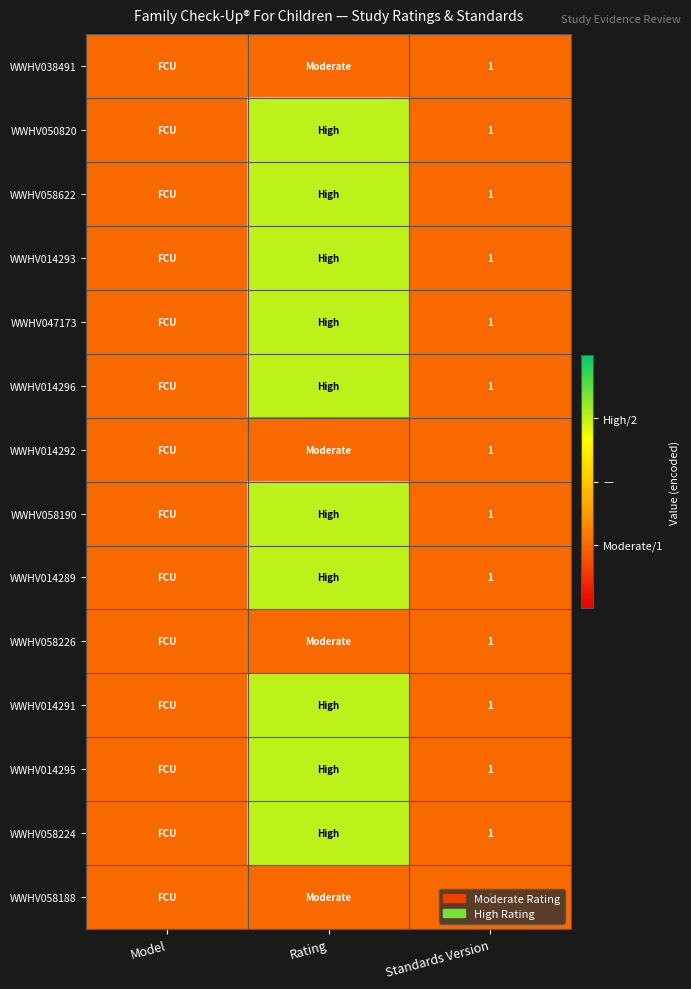

The WWHV014293 series shows 1 at Standards Version. True or false?

True